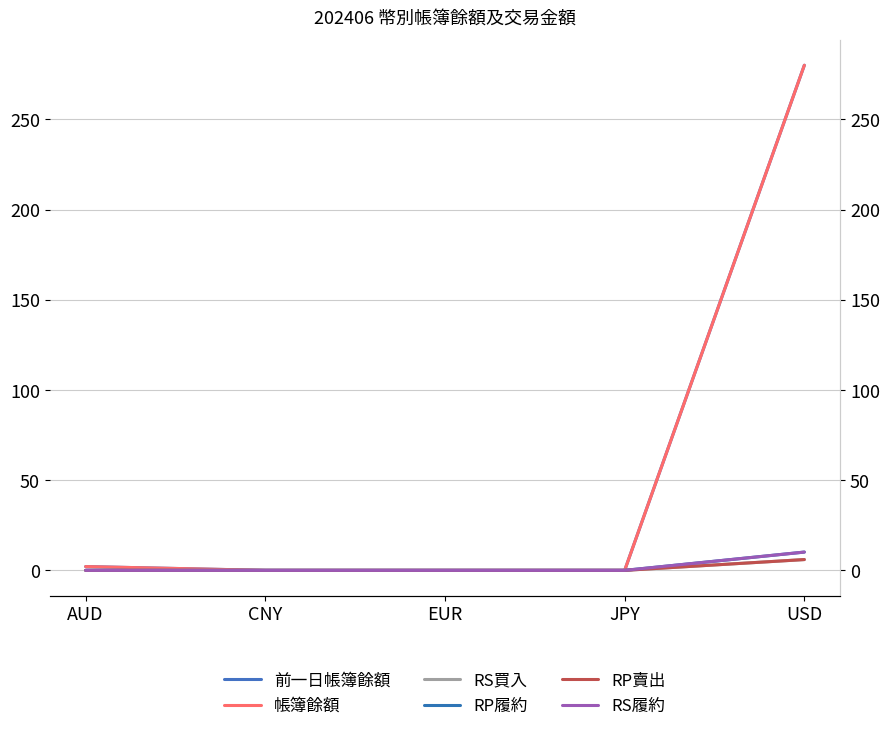

At which label is RP賣出 closest to 2?

AUD